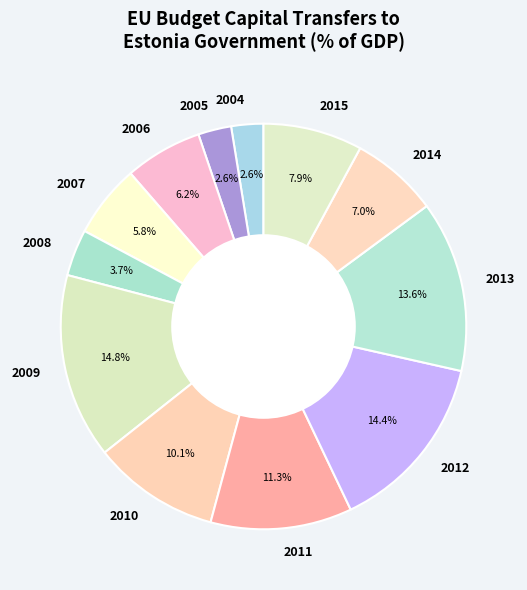

Does any single category account for the majority?

No